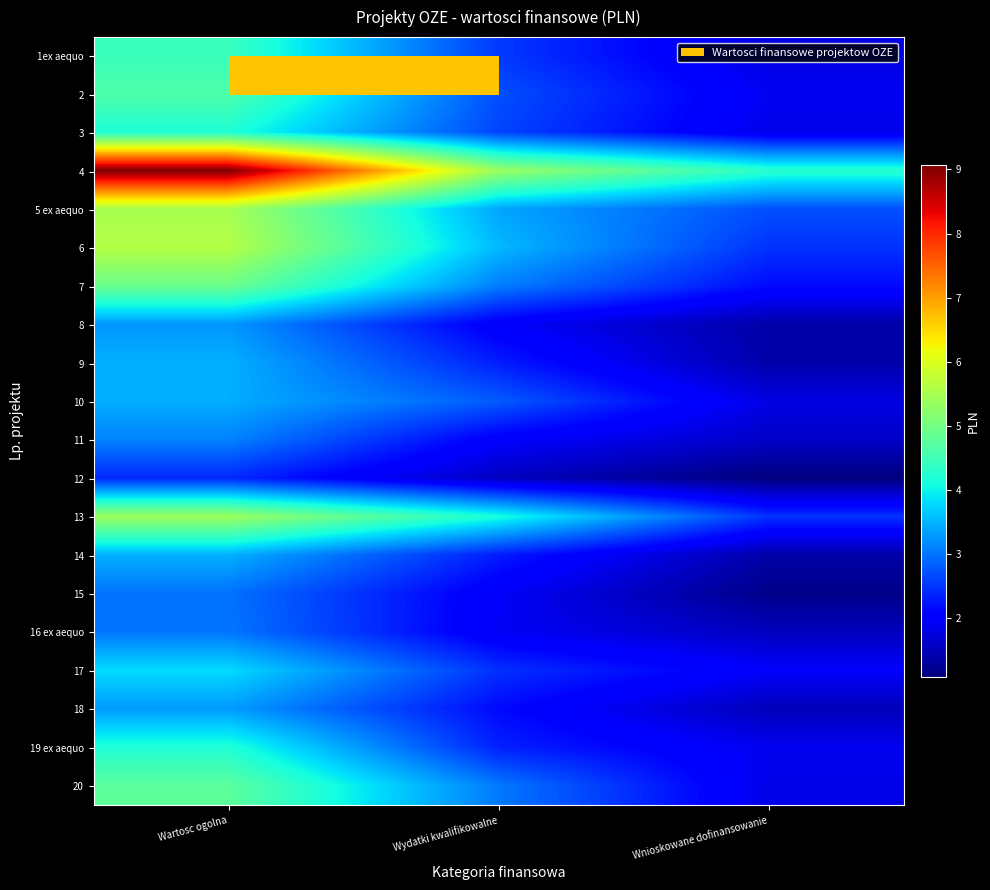

What is the spread (max minus min) of values at Wnioskowane dofinansowanie?

3201616.6